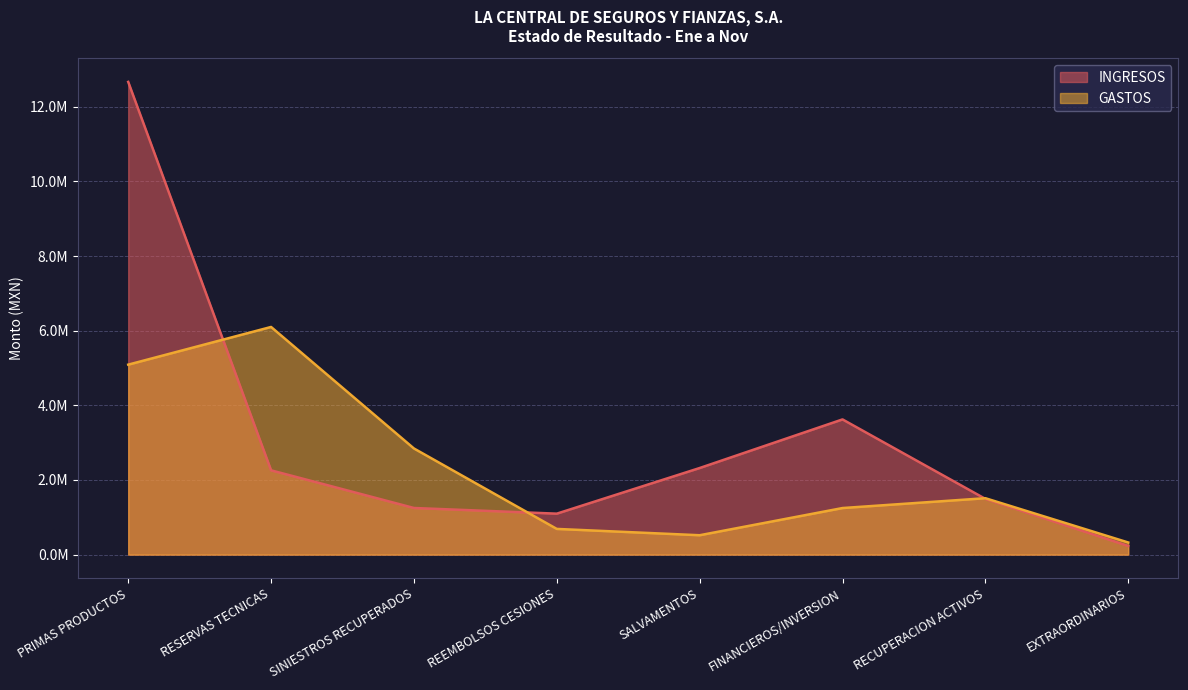

List the series in order of their overall mean, highest first.

INGRESOS, GASTOS